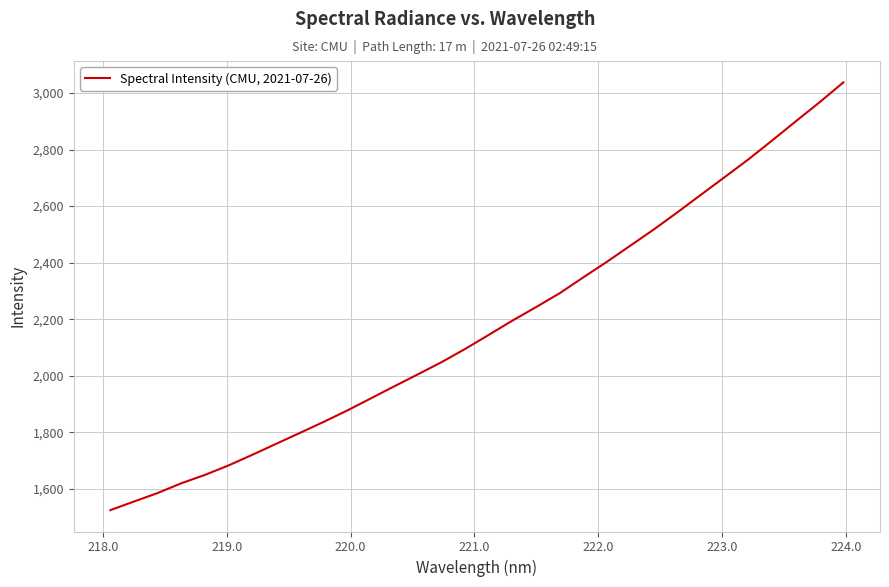

What is the minimum value shown in the chart?

1524.5